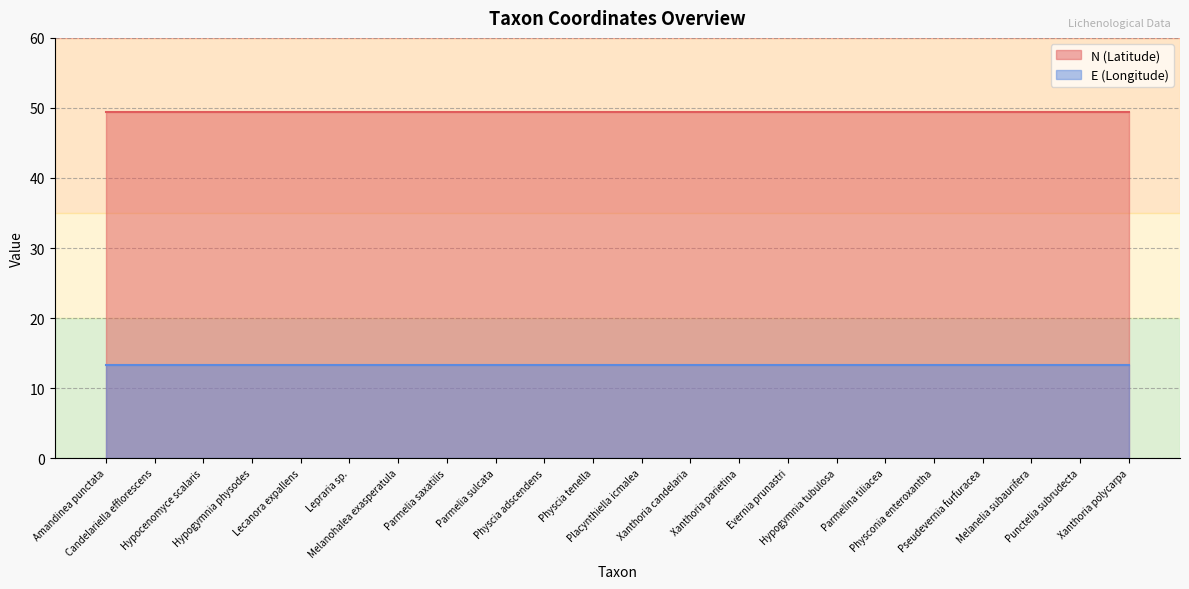

Where is N (Latitude) nearest to the value 49?

Amandinea punctata